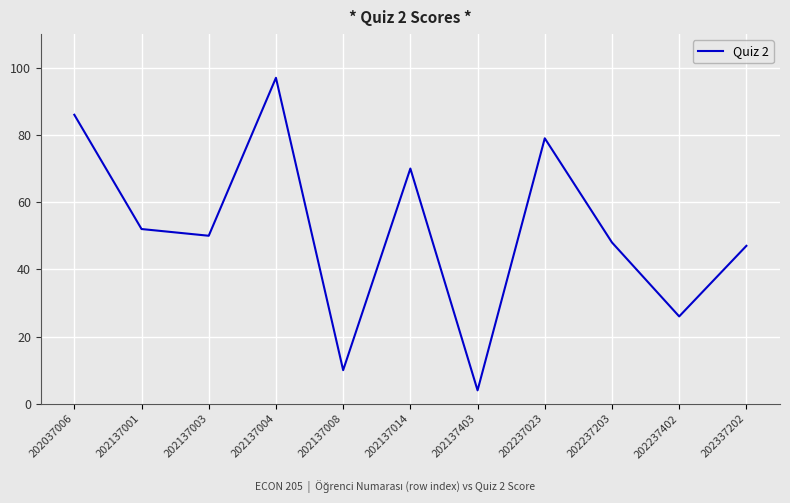

Which label corresponds to the smallest value in the chart?

202137403